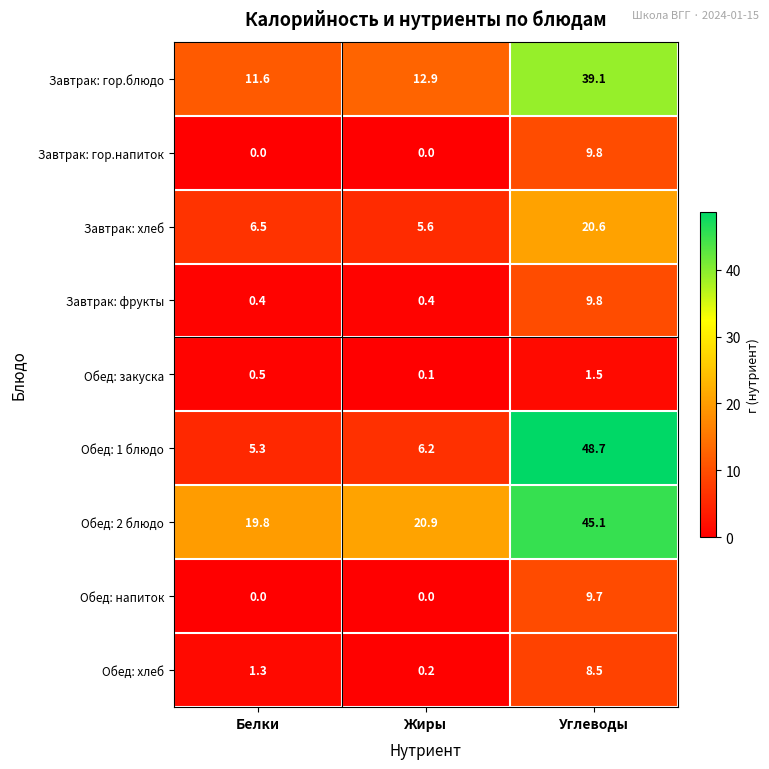

What is the difference between the Завтрак: хлеб values at Жиры and Углеводы?

15.0